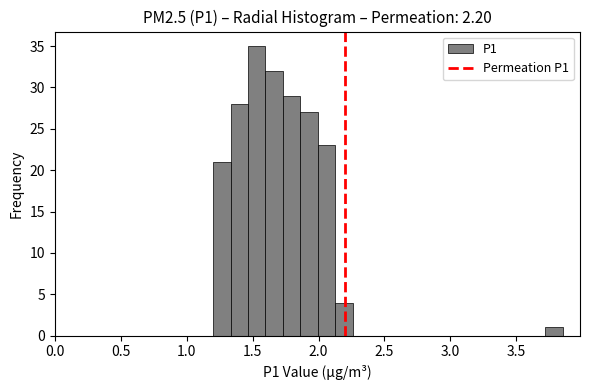

Around what value on the x-axis is the tallest bar? Give the approximate position of its centre, as read against the axis.

1.55